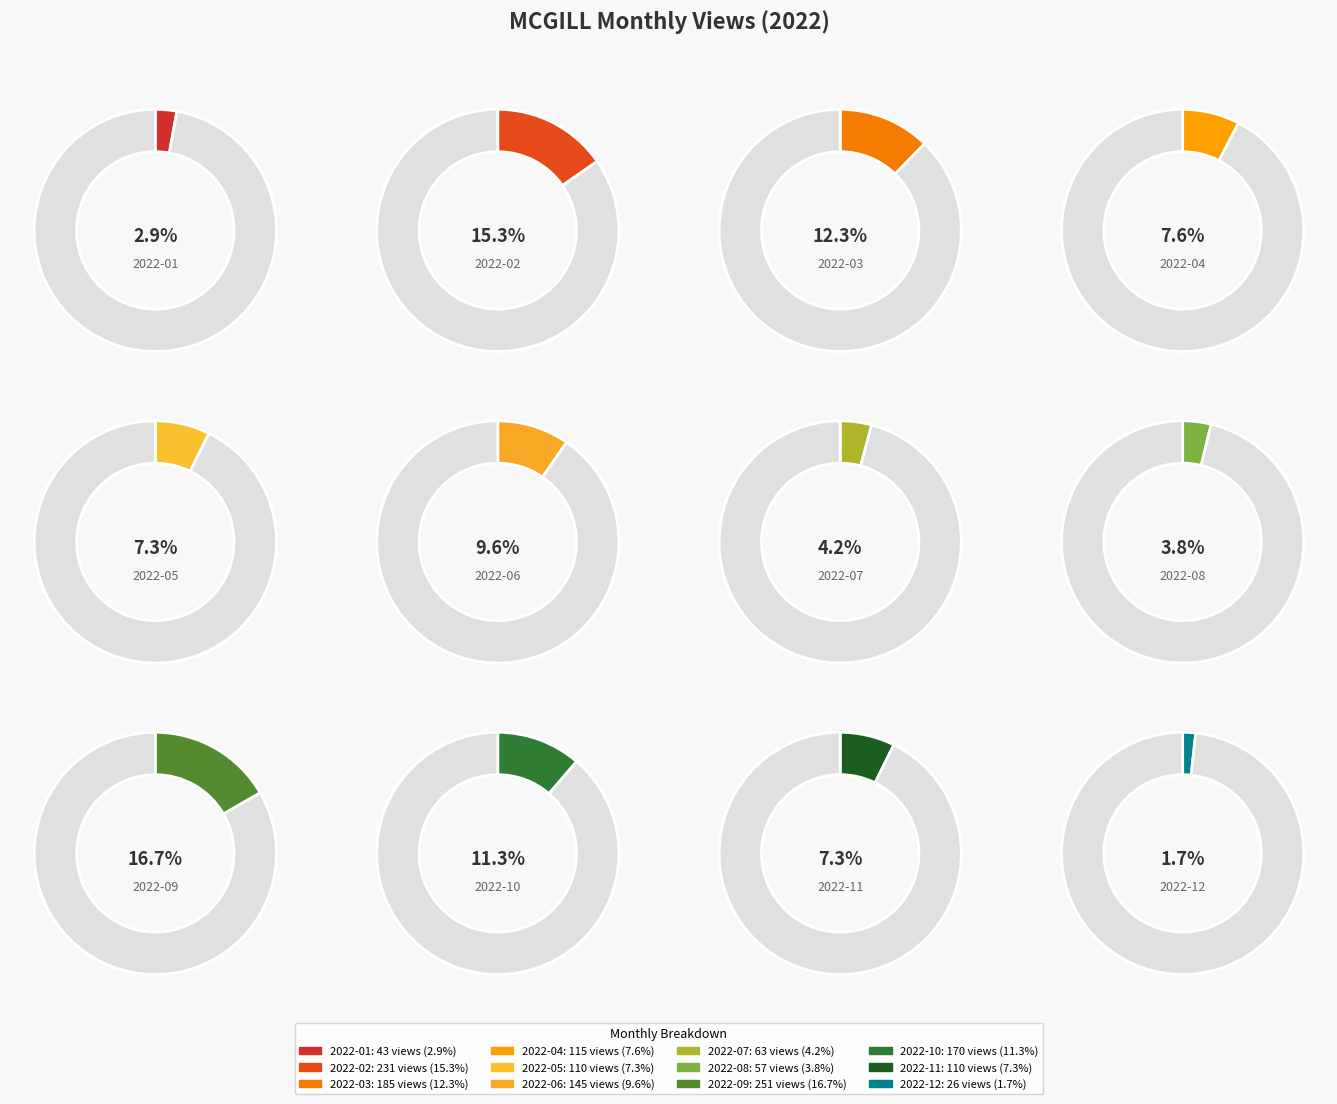

What is the change in value from 2022-10 to 2022-11?

-60